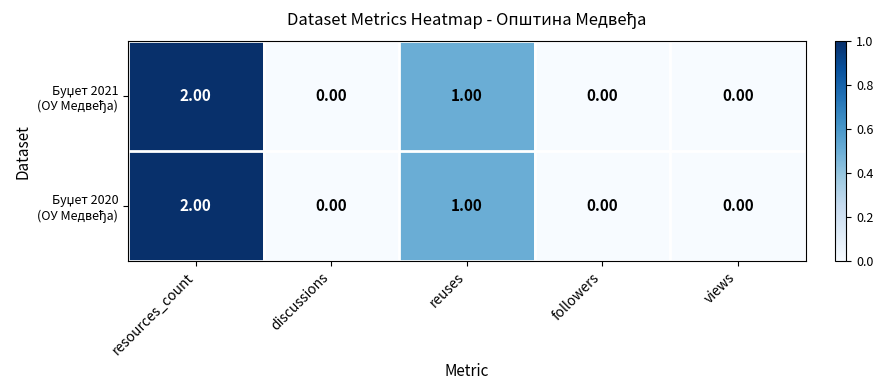

At which category is the sum across all series the highest?

resources_count